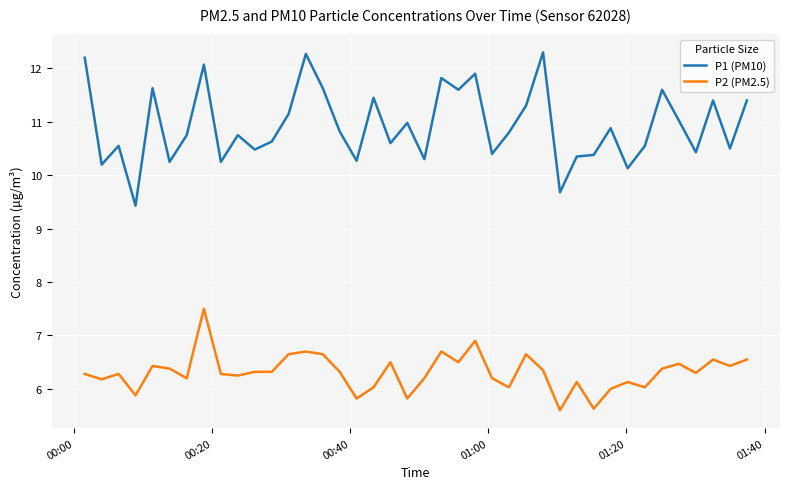

True or false: P1 (PM10) and P2 (PM2.5) cross at least once.

False